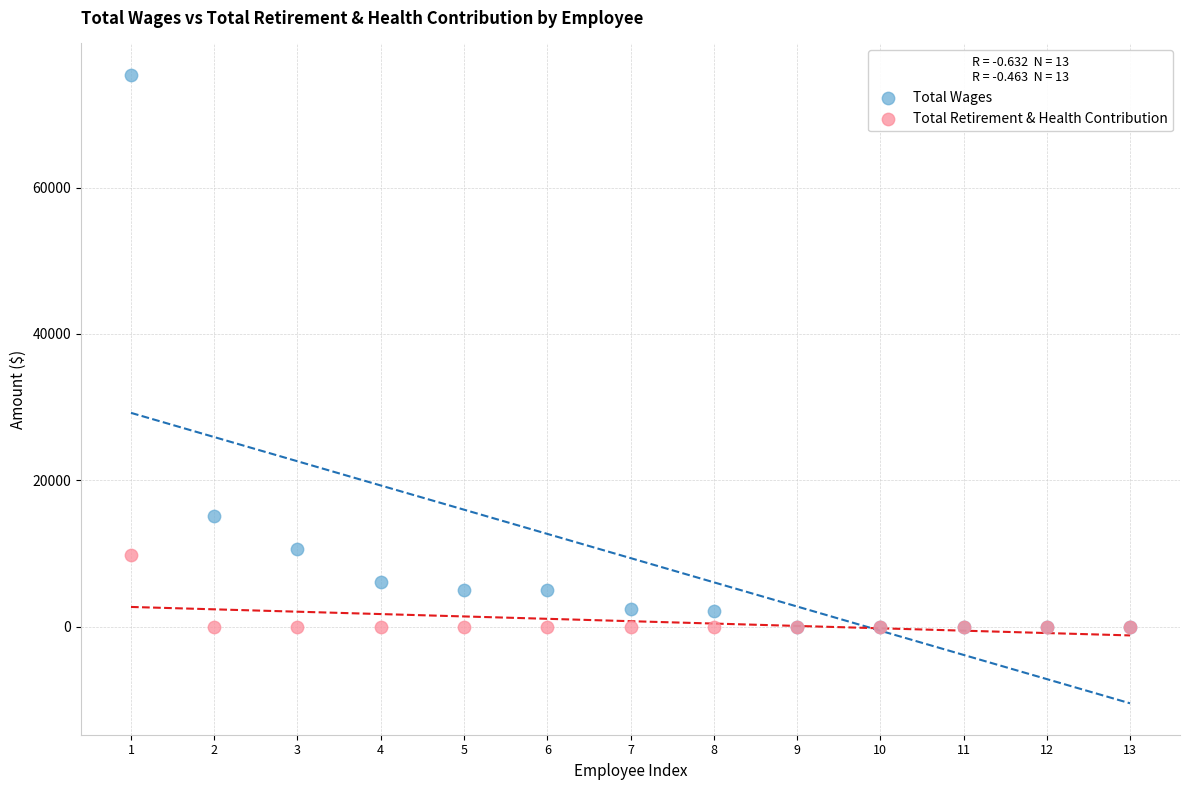

Which series has the widest spread of Y values?

Total Wages